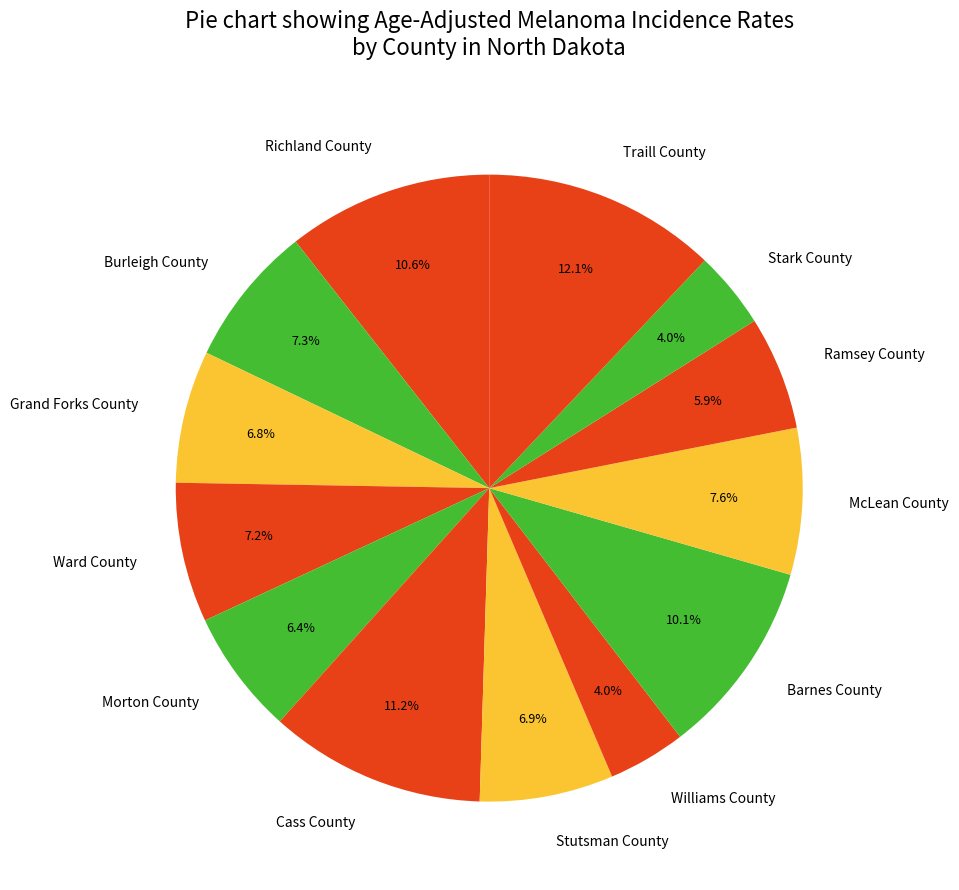

To the nearest percent, what is the difference between the largest and smallest slice percentages?

8%